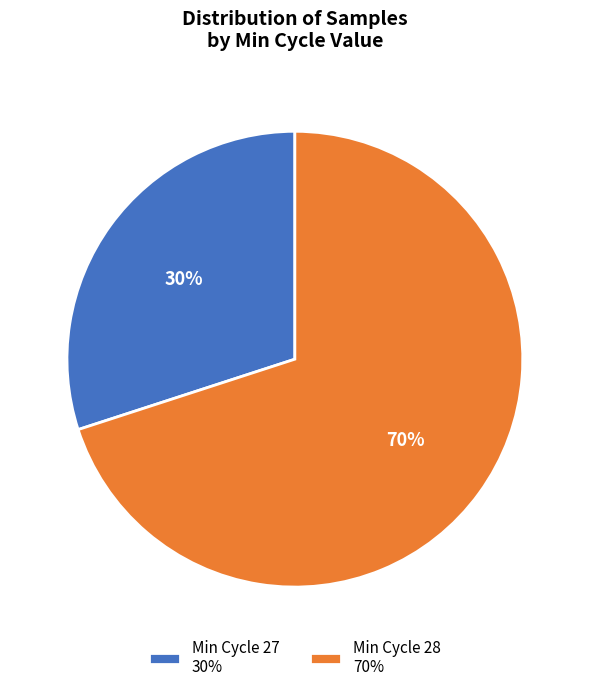

Is the sum of Min Cycle 28 70% and Min Cycle 27 30% greater than half?

Yes